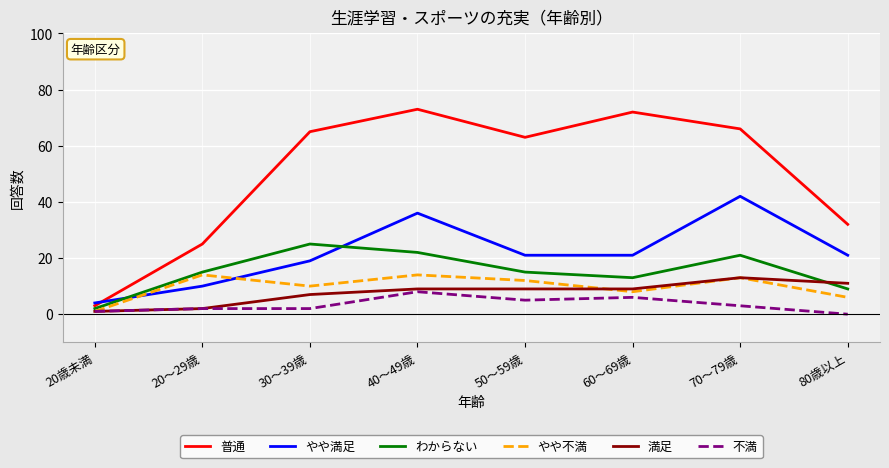

Reading right to left, list all the values displayed in this chart.

普通: 32	66	72	63	73	65	25	3
やや満足: 21	42	21	21	36	19	10	4
わからない: 9	21	13	15	22	25	15	2
やや不満: 6	13	8	12	14	10	14	1
満足: 11	13	9	9	9	7	2	1
不満: 0	3	6	5	8	2	2	1